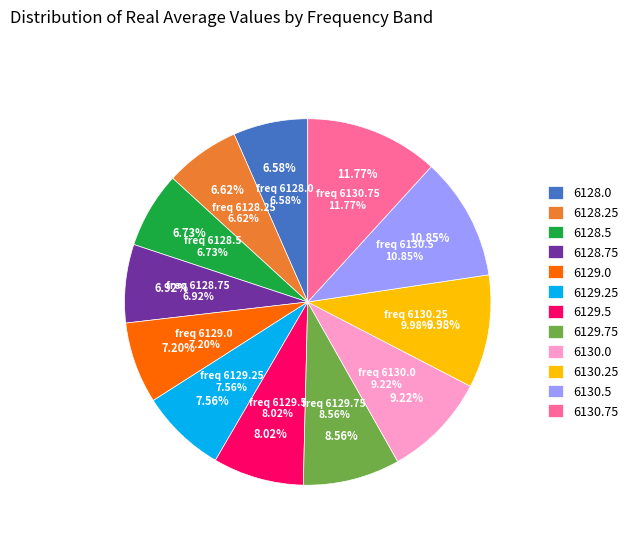

Which slice is the largest?

6130.75